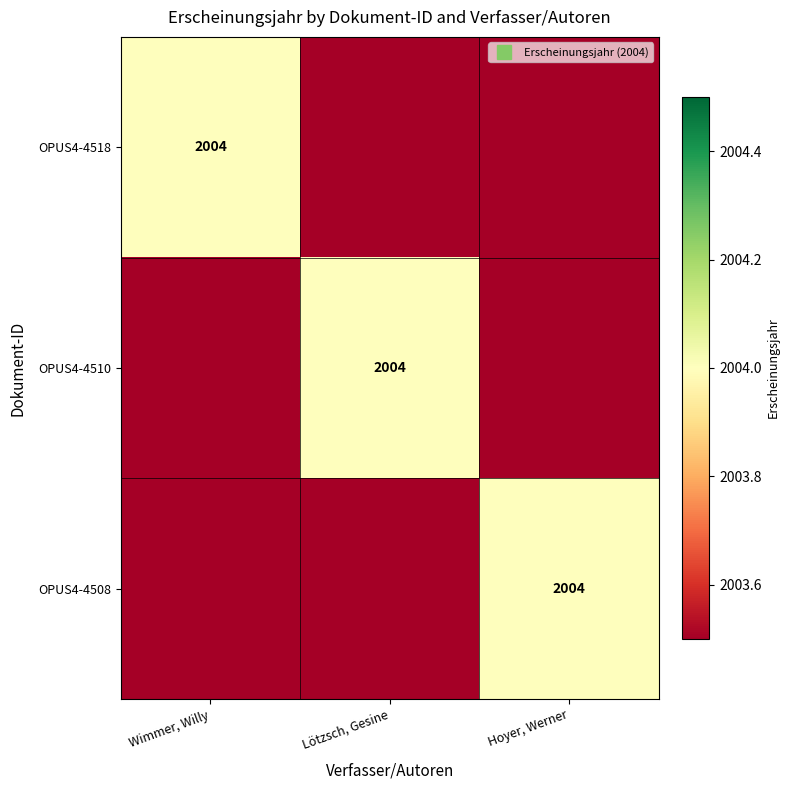

The OPUS4-4510 series shows 3342 at Lötzsch, Gesine. True or false?

False